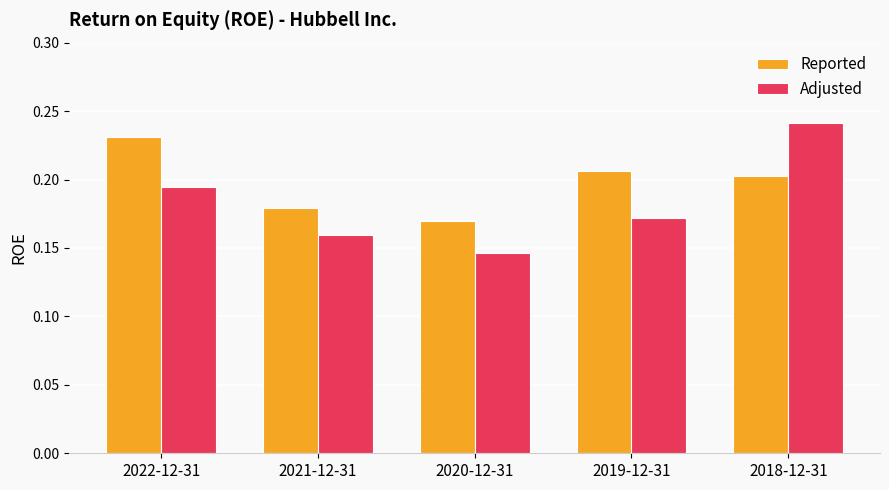

What is the label of the 4th bar from the left?

2019-12-31